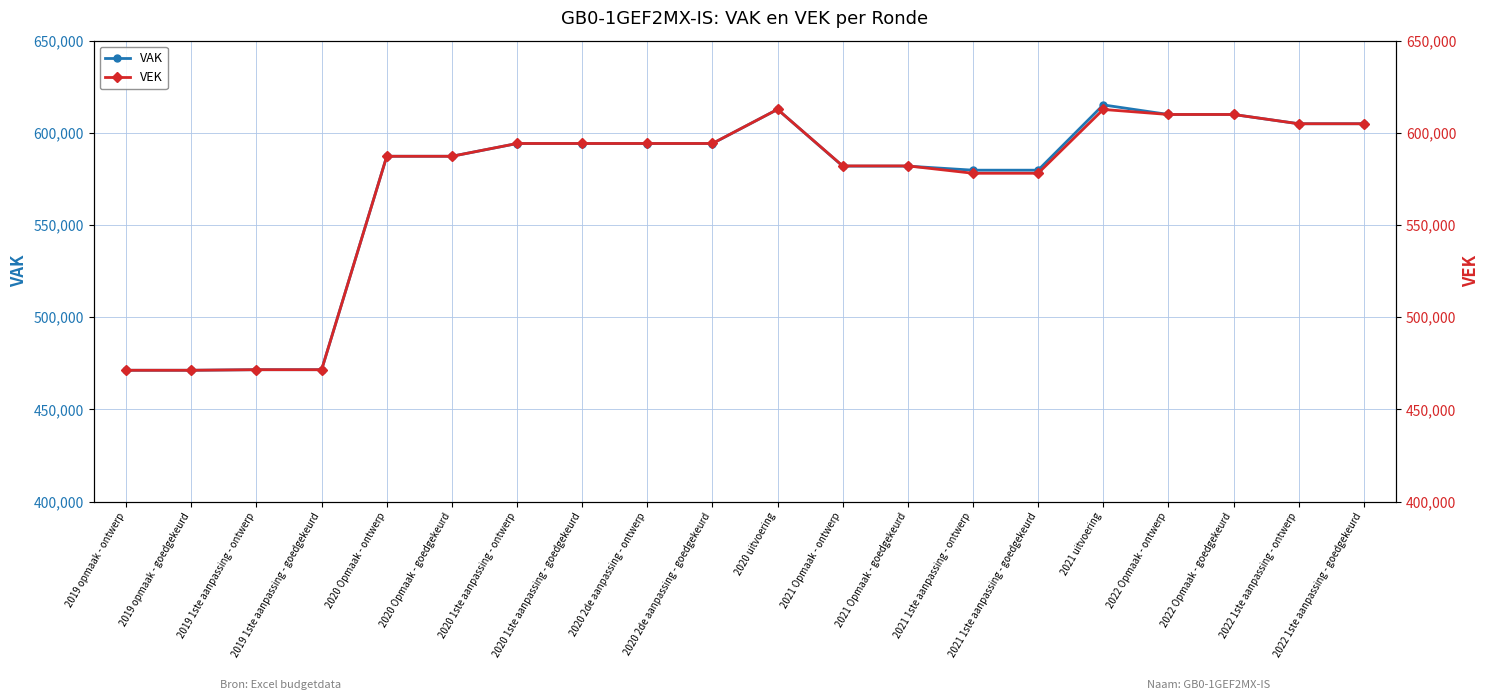

What is the label of the 12th point from the left?

2021 Opmaak - ontwerp